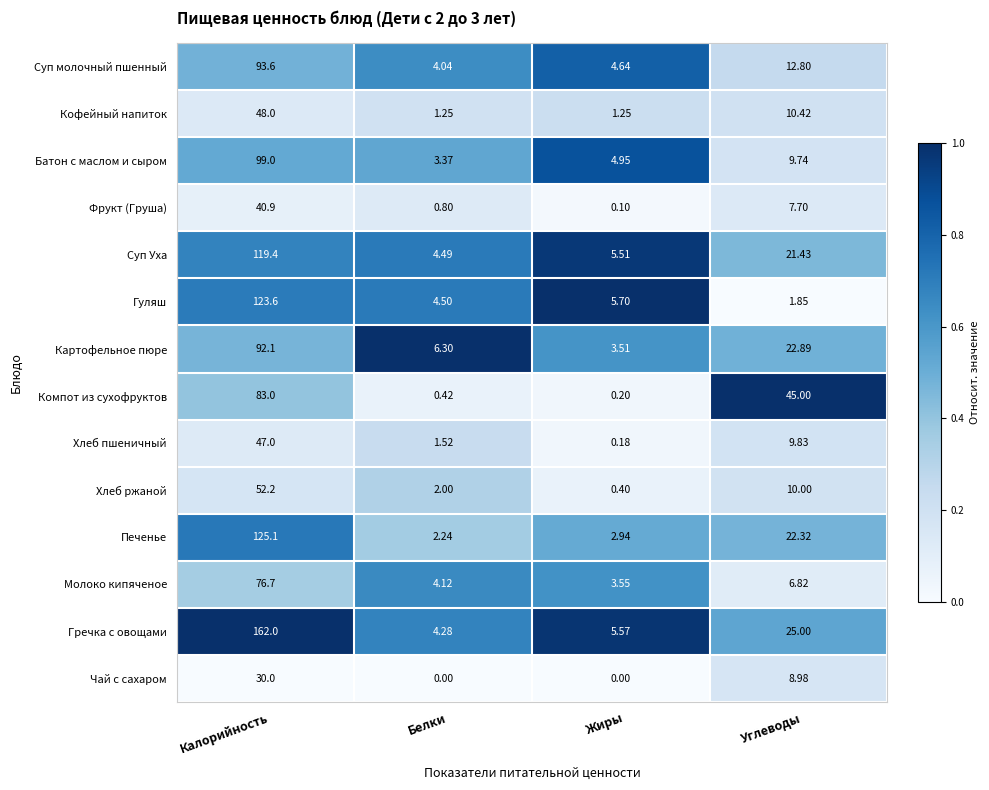

Which label corresponds to the largest value in the chart?

Калорийность